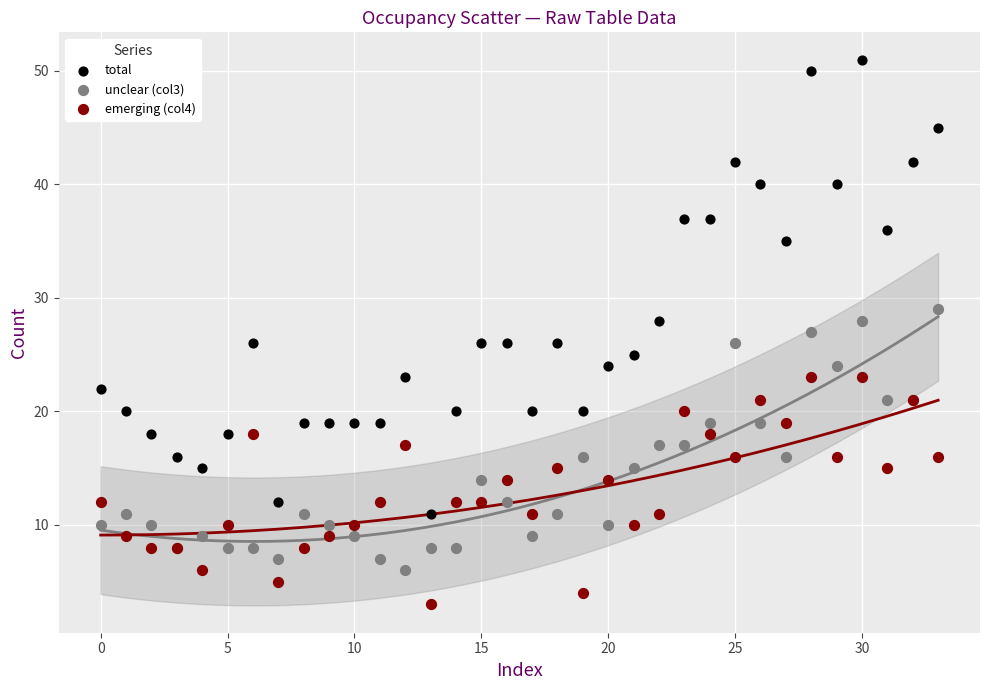

In the total series, what Y value is closest to 31?

28